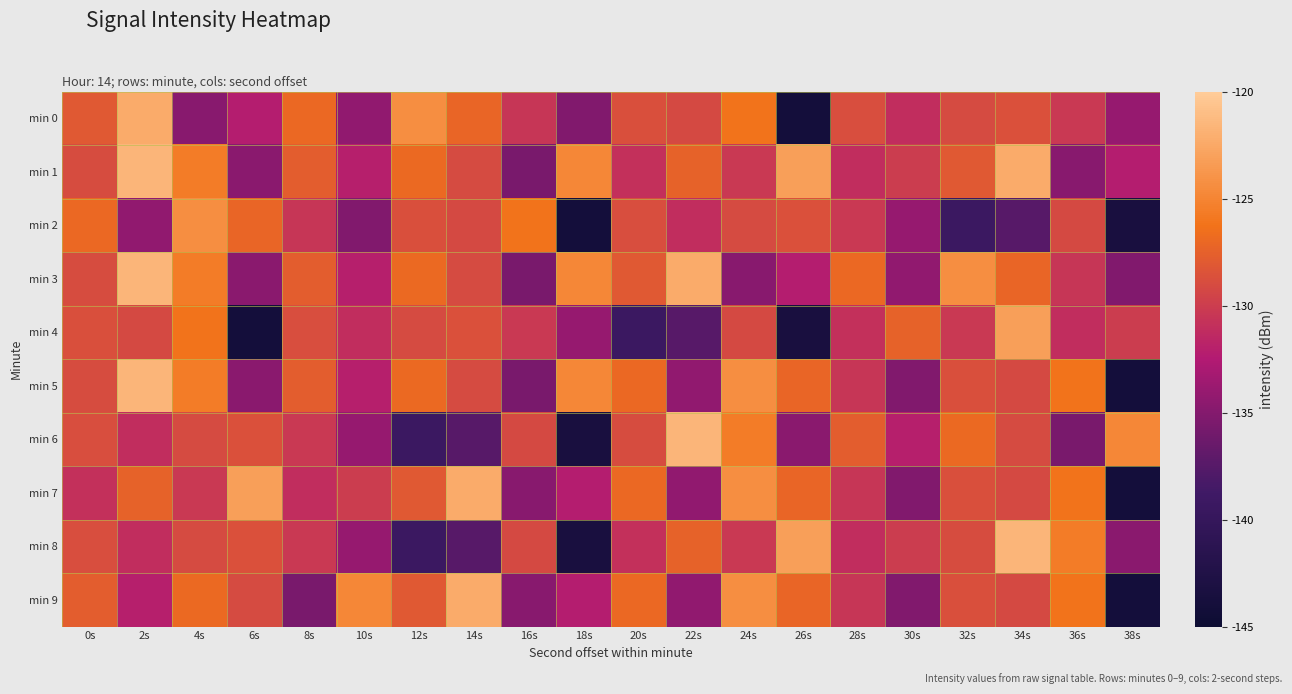

Which series has the largest total across all categories?

min 1